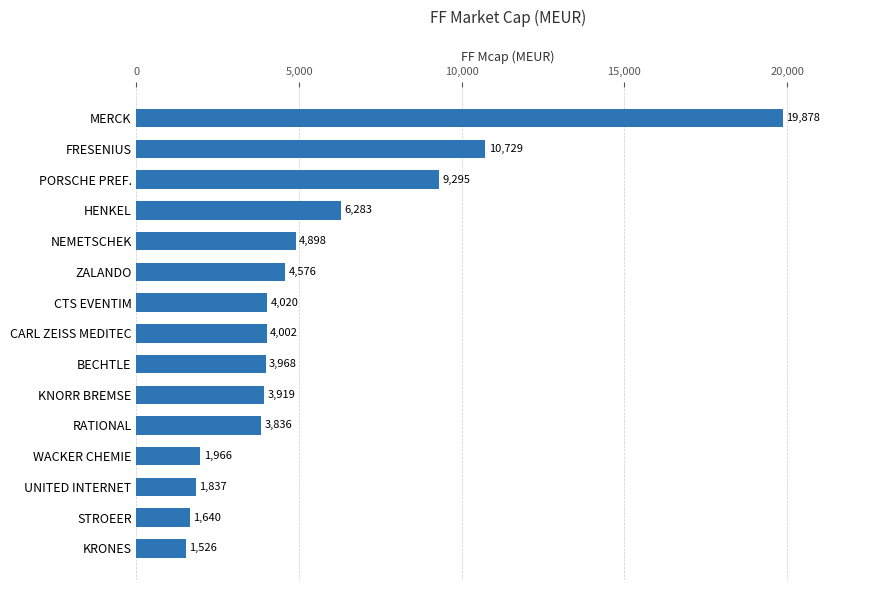

The value at WACKER CHEMIE is 551.4. True or false?

False